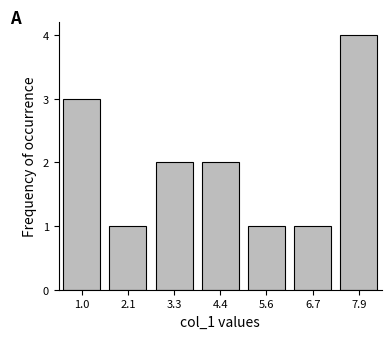

Reading right to left, transcribe all the data shown in this chart.

4	1	1	2	2	1	3